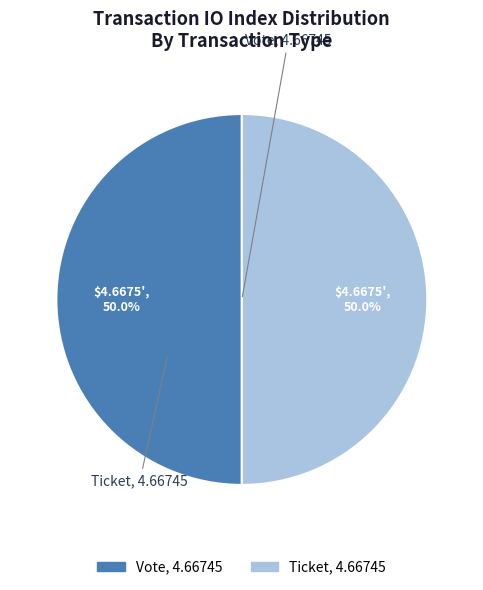

Which category has the smallest portion of the pie?

Ticket (io_index=0)